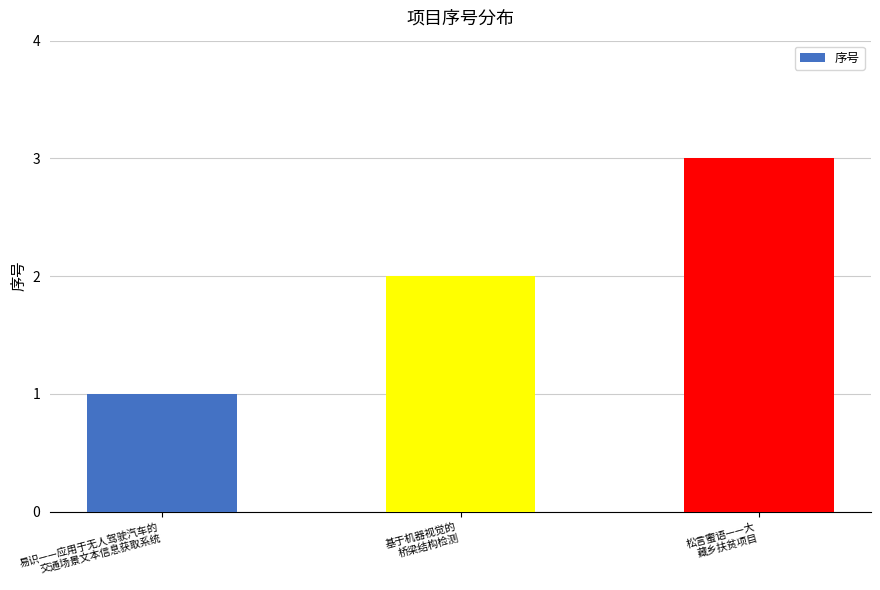

Reading right to left, extract all data points from this chart.

松言蜜语——大
藏乡扶贫项目=3	基于机器视觉的
桥梁结构检测=2	易识——应用于无人驾驶汽车的
交通场景文本信息获取系统=1